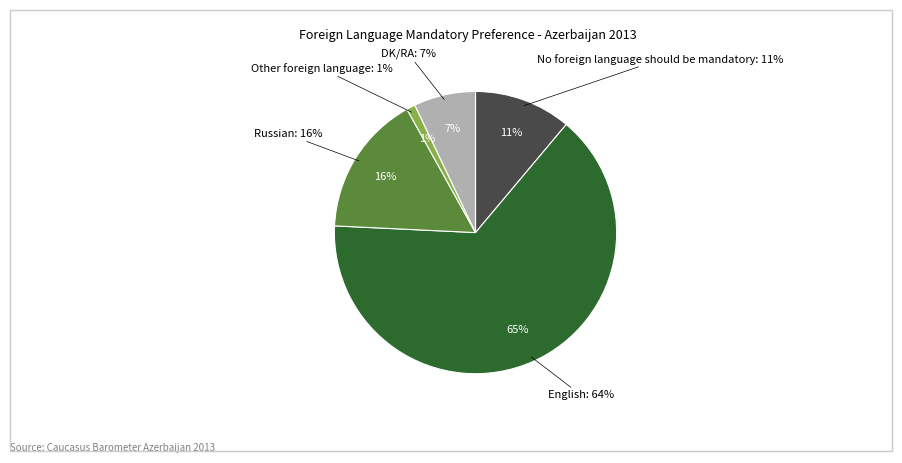

Count the number of slices in the pie.

5